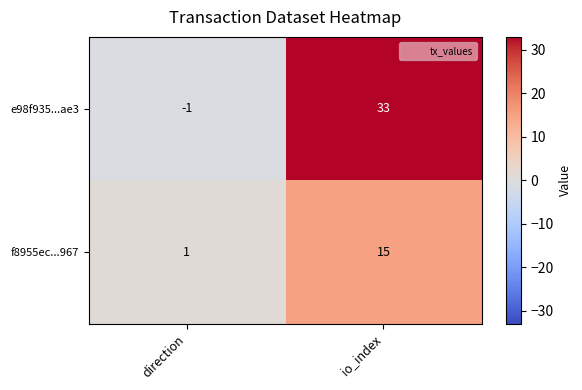

What is the sum of all e98f935...ae3 values?

32